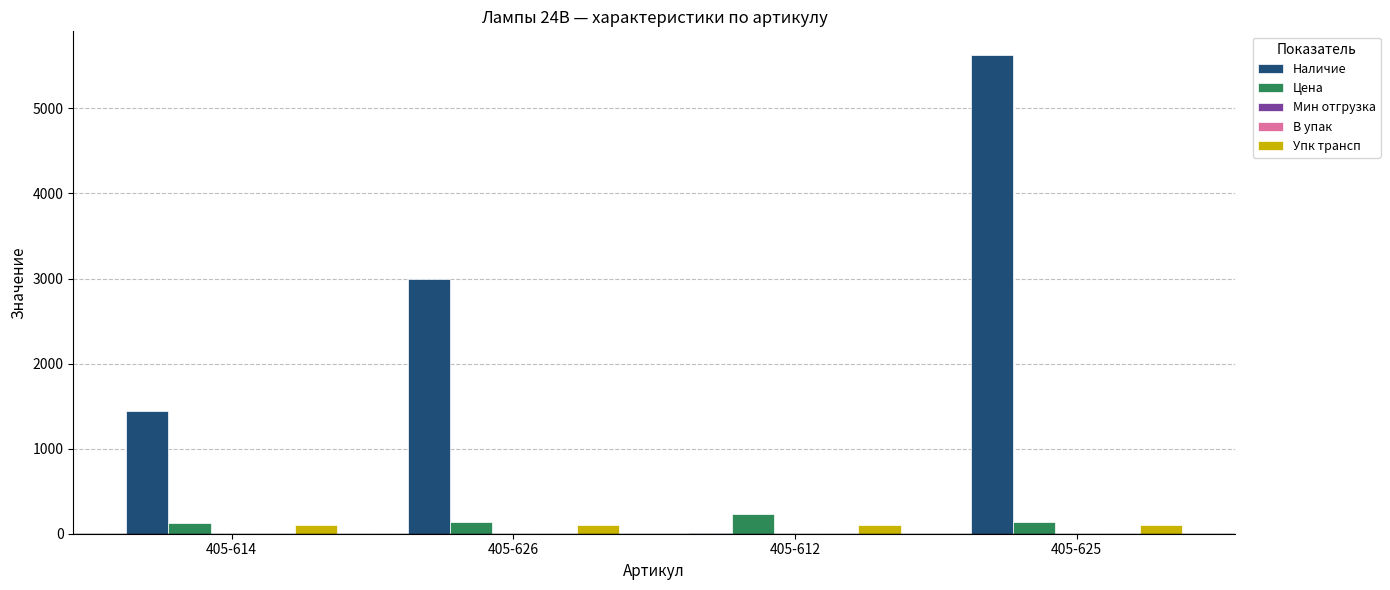

Count the number of categories in the chart.

4